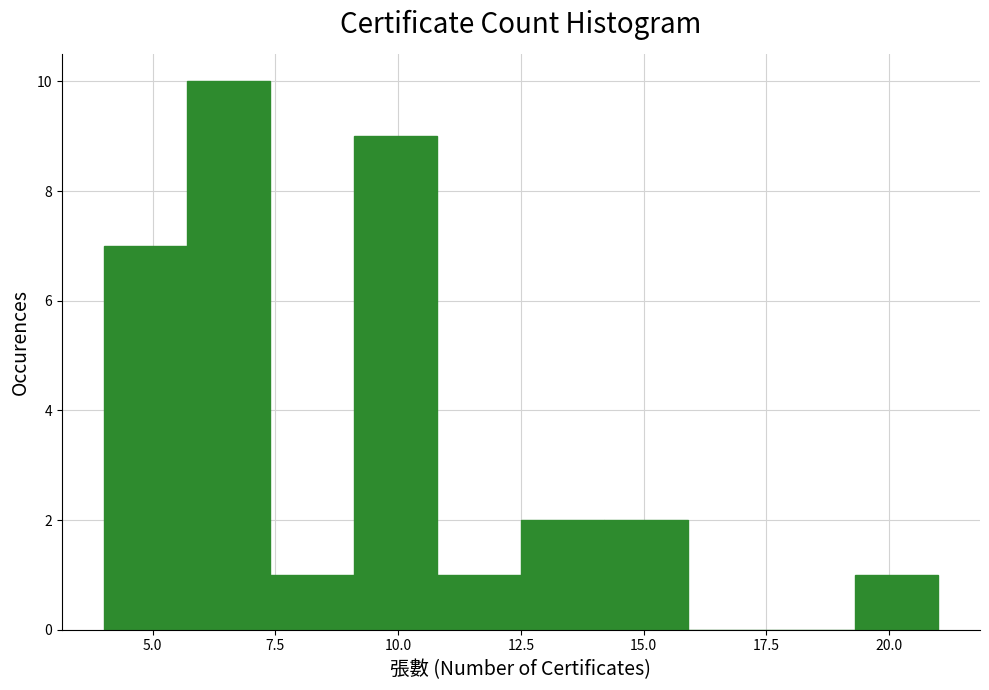

Read against the x-axis, roughly where is the centre of the tallest bar?

6.5